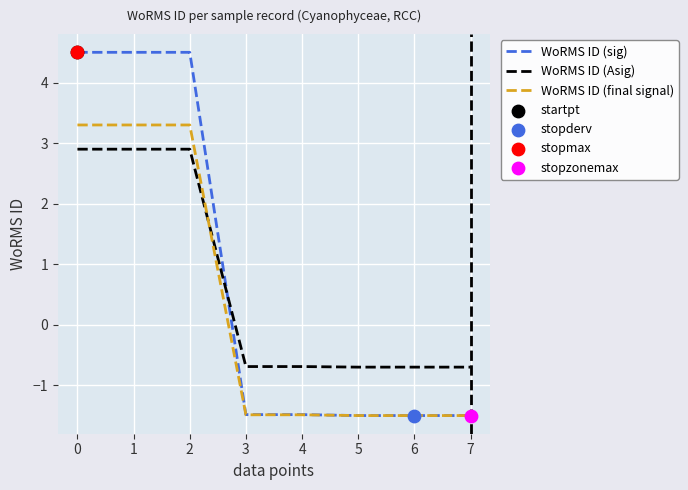

At how many categories does at least one series exceed 3?

3